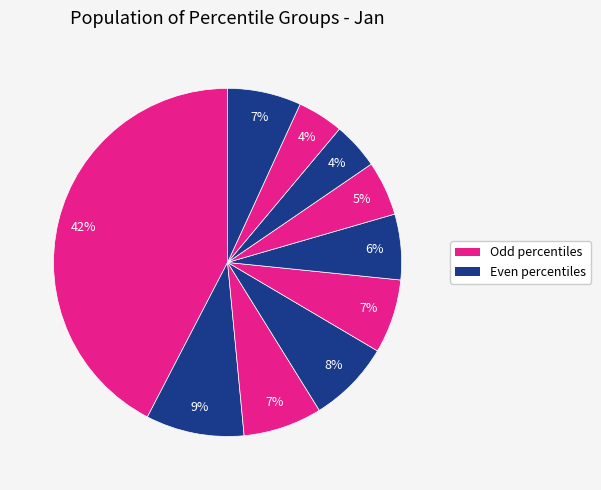

How many segments does this pie chart have?

10